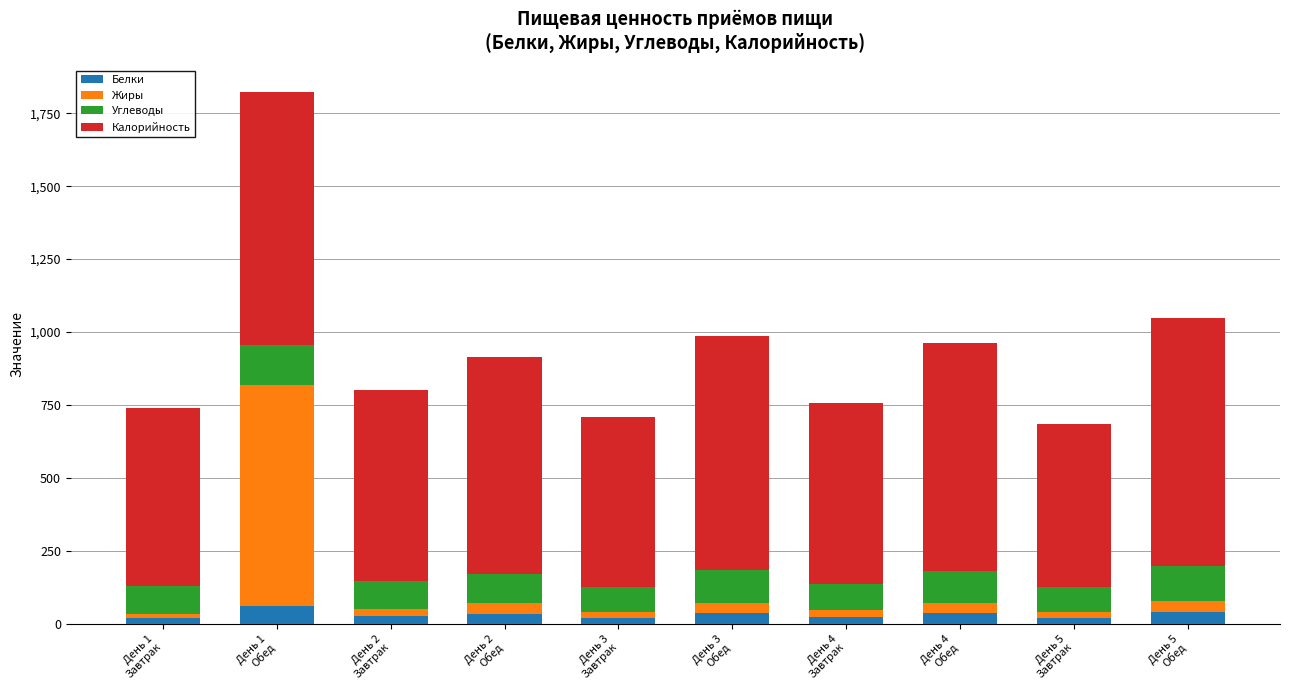

How many data points in Белки are less than 34?

5